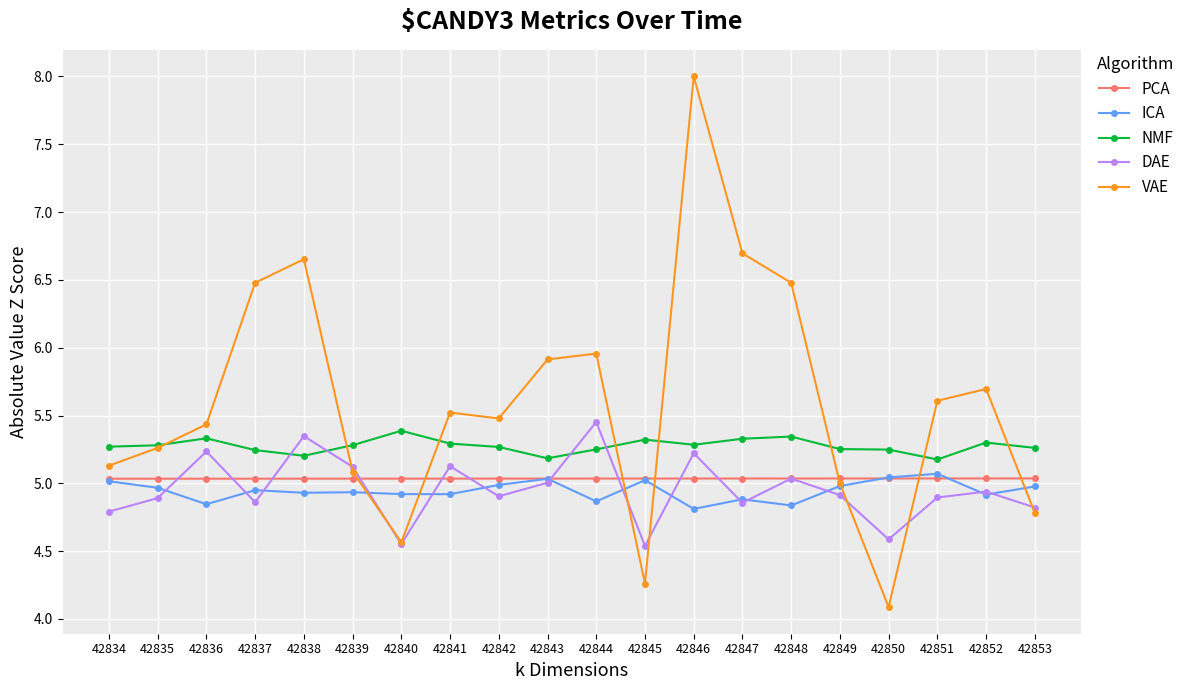

The value of NMF at 42844 is 3.5. True or false?

False